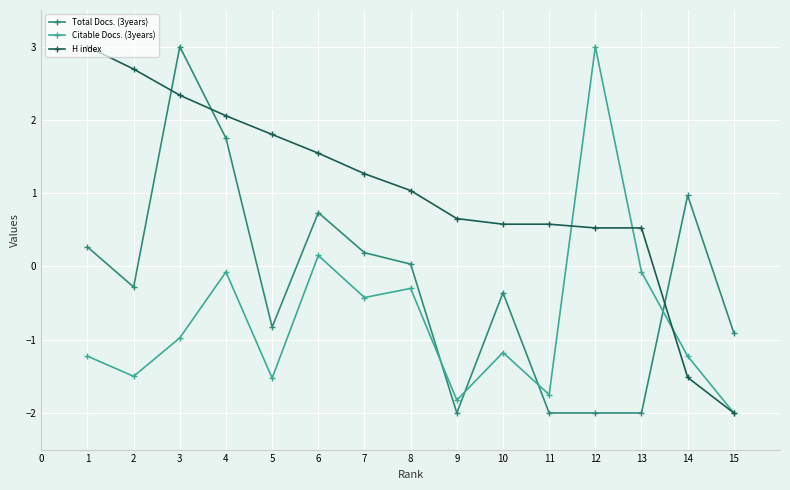

What is the sum of the Total Docs. (3years) values at 10 and 13?

-2.4